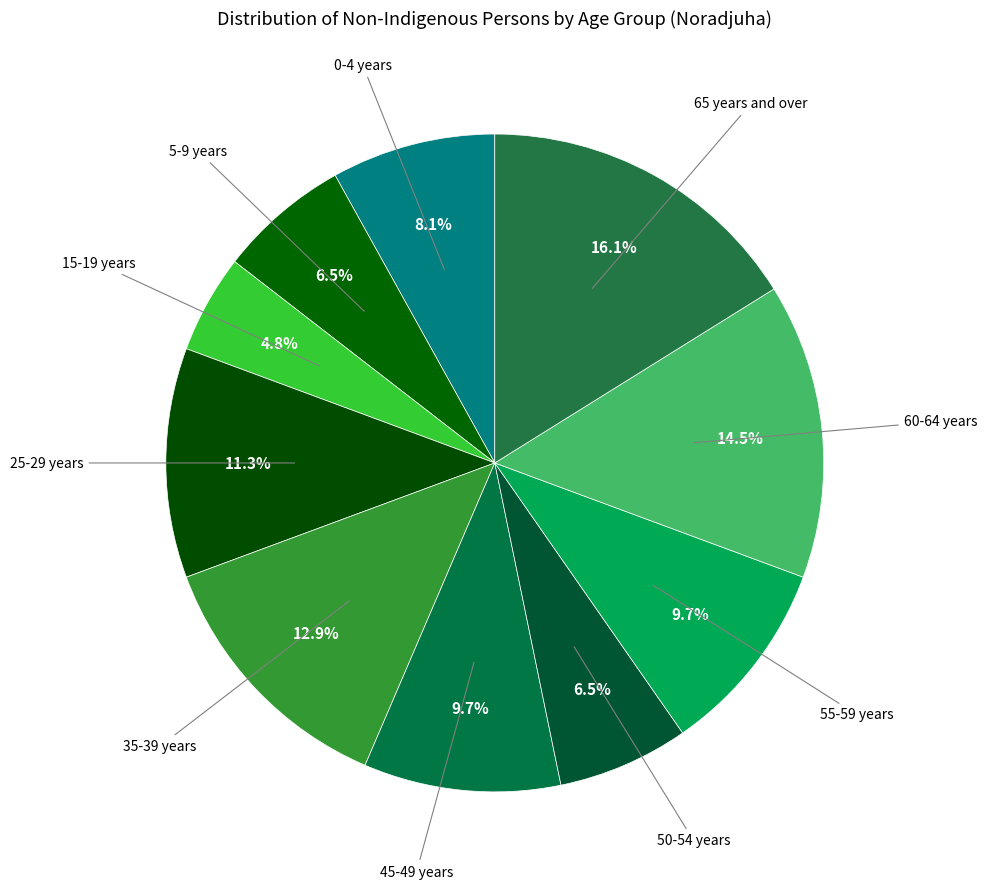

To the nearest percent, what percentage of the pie is 0-4 years?

8%